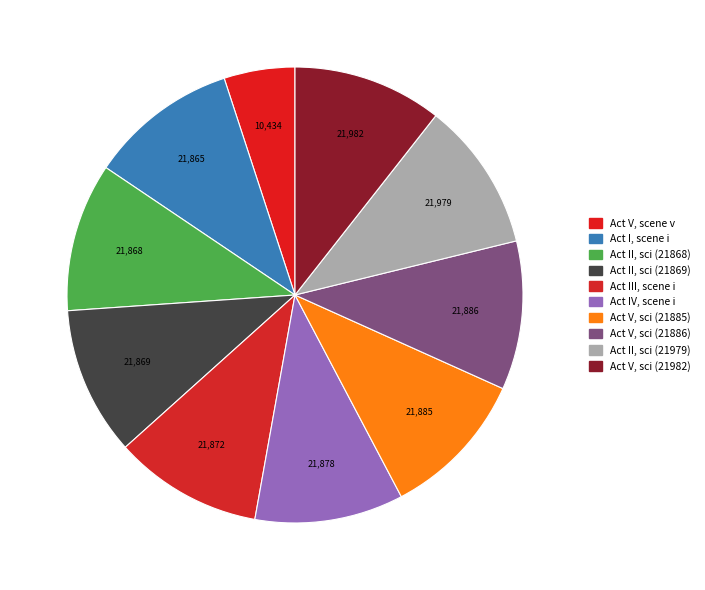

How many slices are in this pie chart?

10